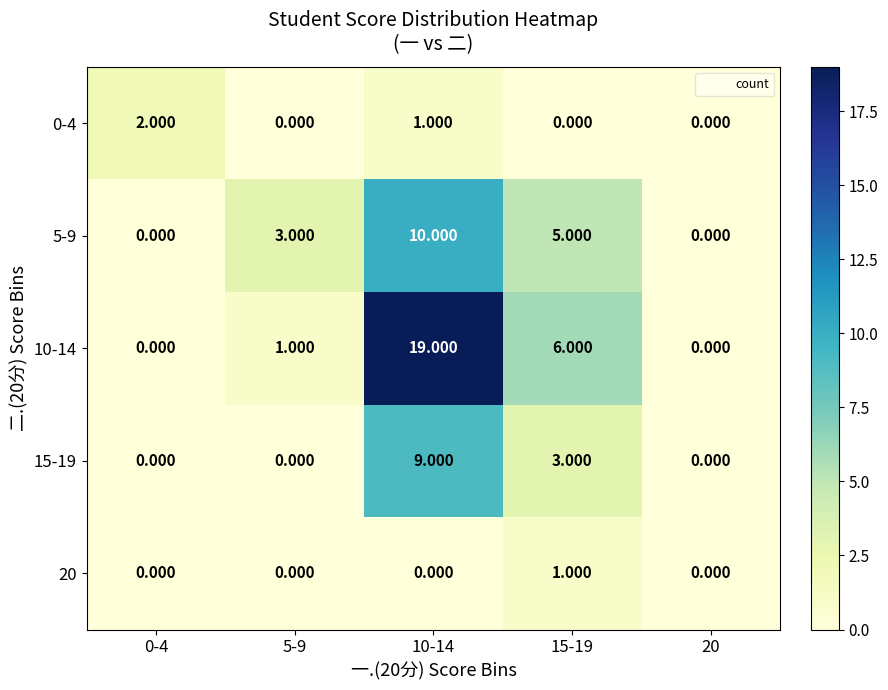

Is the value of 20 at 15-19 greater than the value of 5-9 at 15-19?

No